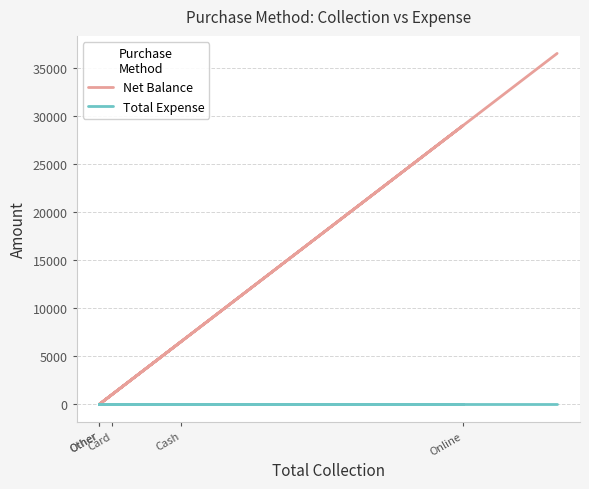

Where does the Net Balance series first go above 6500?

Online